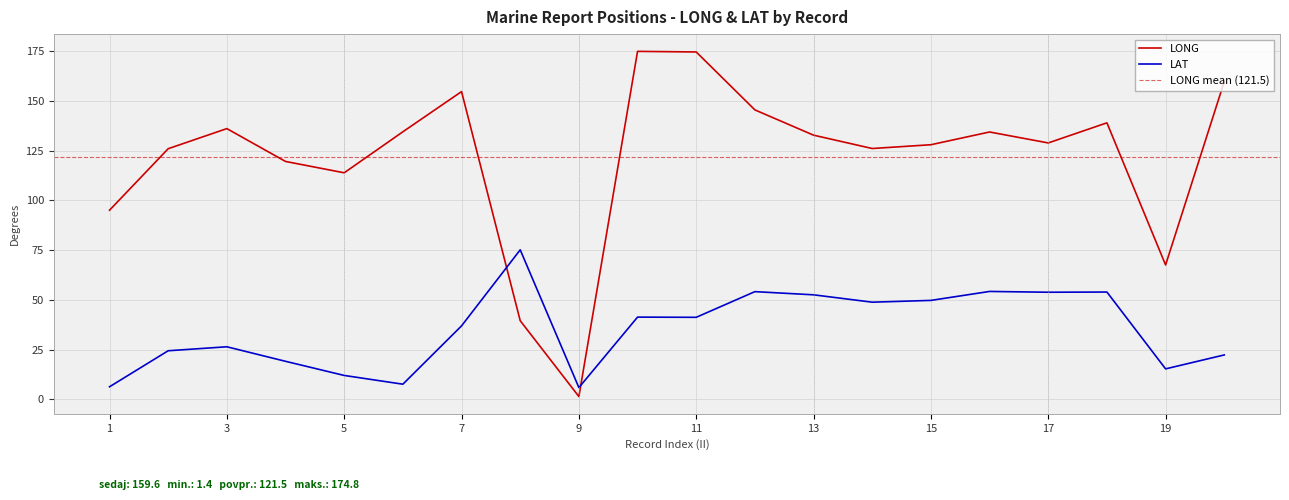

Which series has the largest total across all categories?

LONG